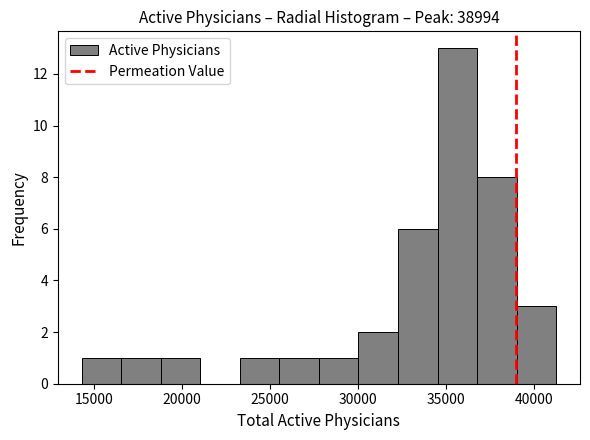

How tall is the bar that spans 16500 to 19000 on the x-axis? Neither the bar edges nor the heights are printed on the chart, so give them approximately, as read against the axes.

1